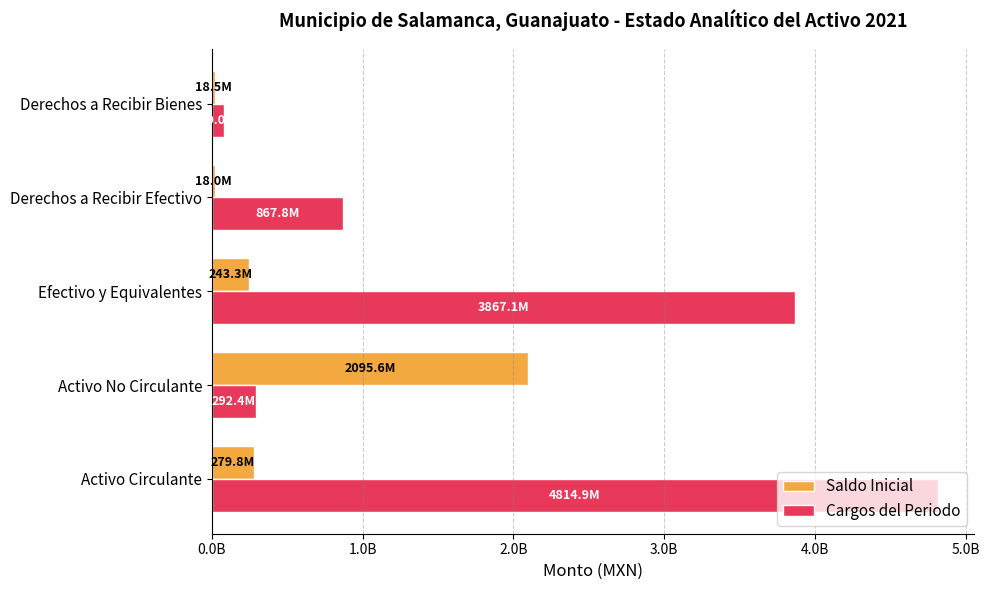

At which label is Saldo Inicial closest to 1056773038?

Activo Circulante